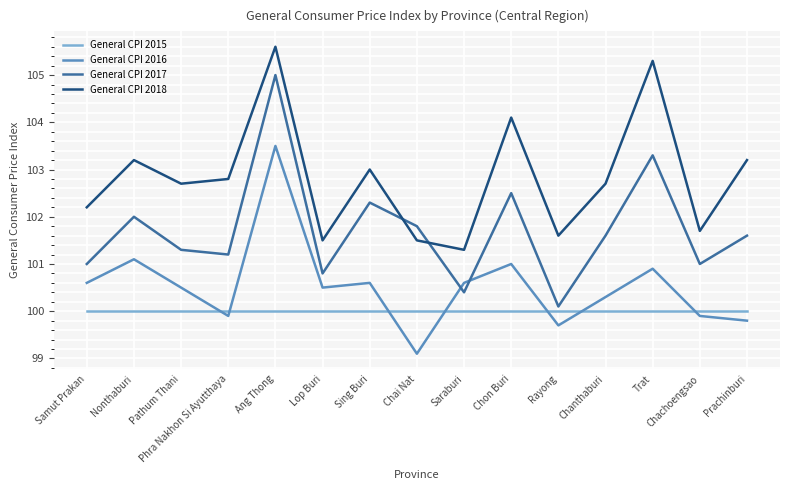

Count the number of categories in the chart.

15